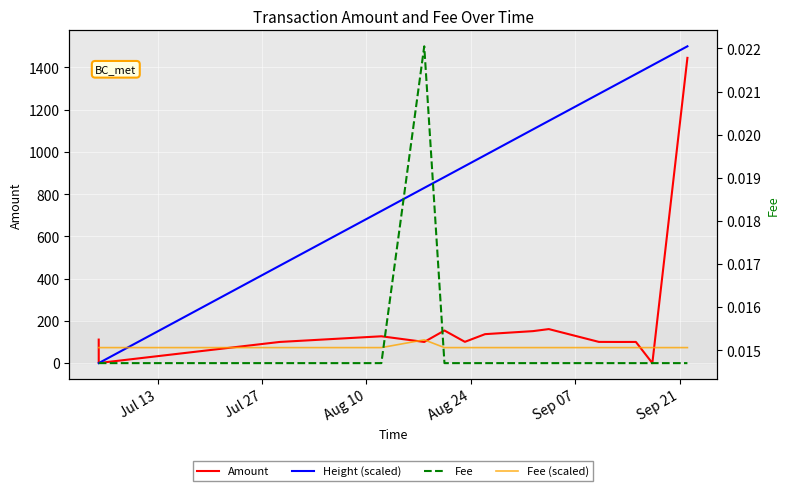

How many intersections are there between Height (scaled) and Fee (scaled)?

1